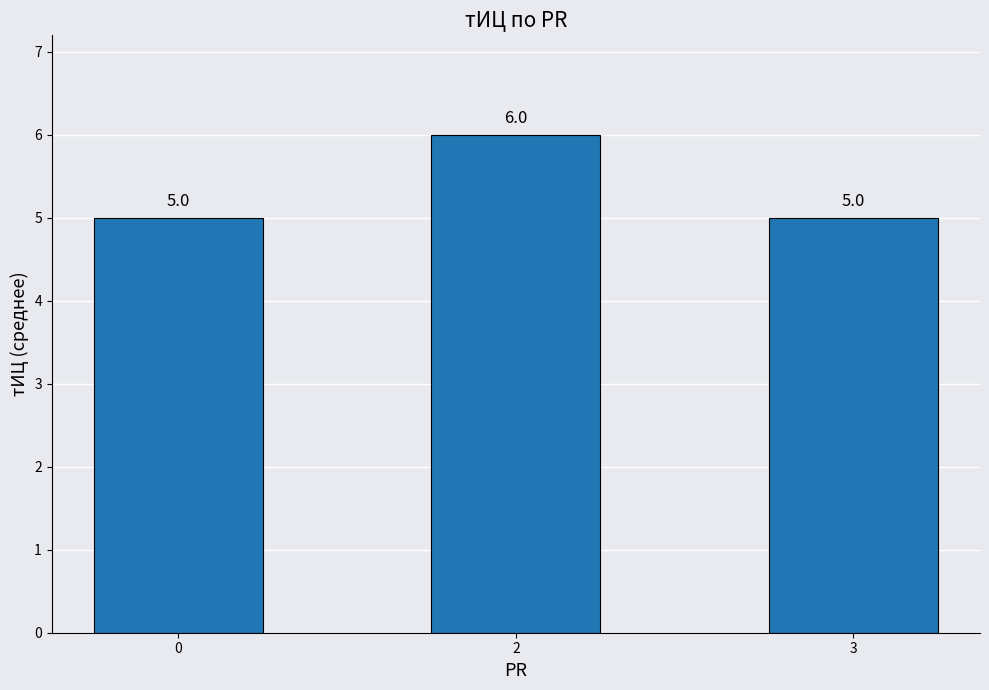

What value does the data have at 0?

5